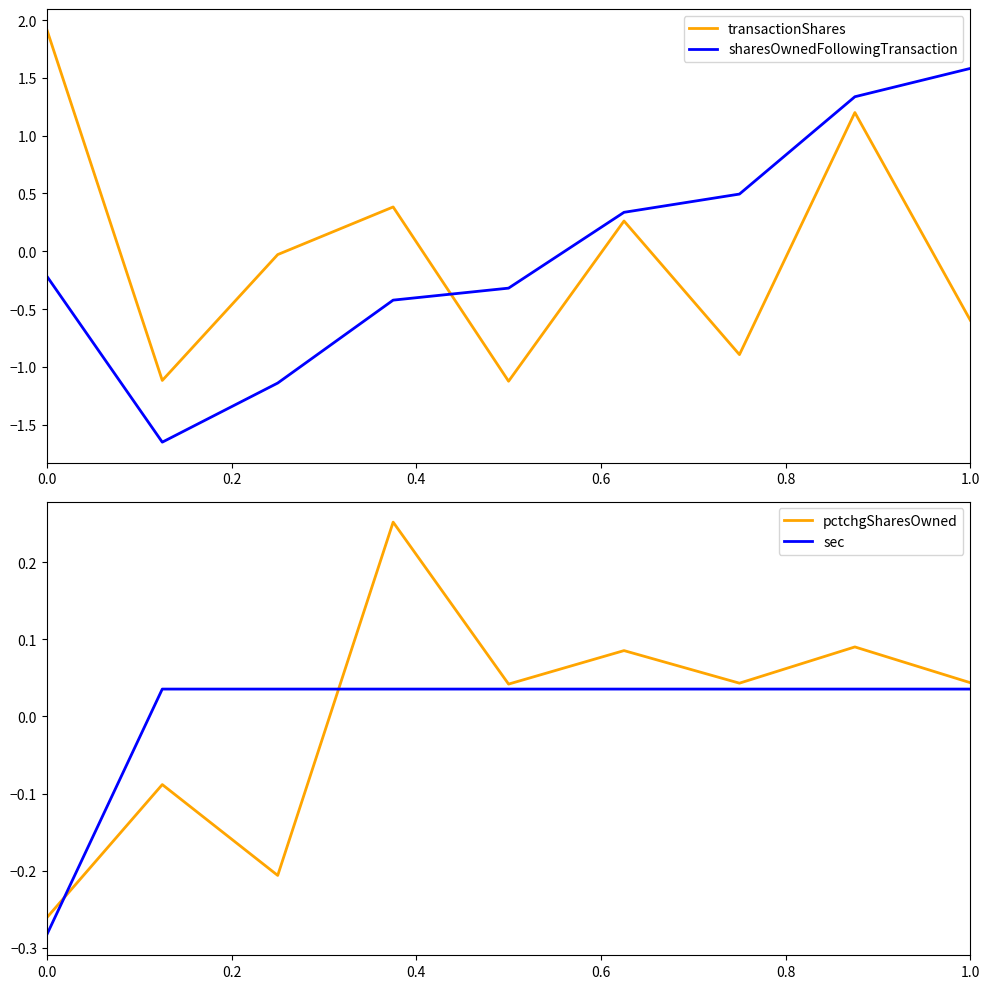

Reading left to right, transcribe all the data shown in this chart.

transactionShares: 1.9	-1.1	-0.0	0.4	-1.1	0.3	-0.9	1.2	-0.6
sharesOwnedFollowingTransaction: -0.2	-1.7	-1.1	-0.4	-0.3	0.3	0.5	1.3	1.6
pctchgSharesOwned: -0.3	-0.1	-0.2	0.3	0.0	0.1	0.0	0.1	0.0
sec: -0.3	0.0	0.0	0.0	0.0	0.0	0.0	0.0	0.0